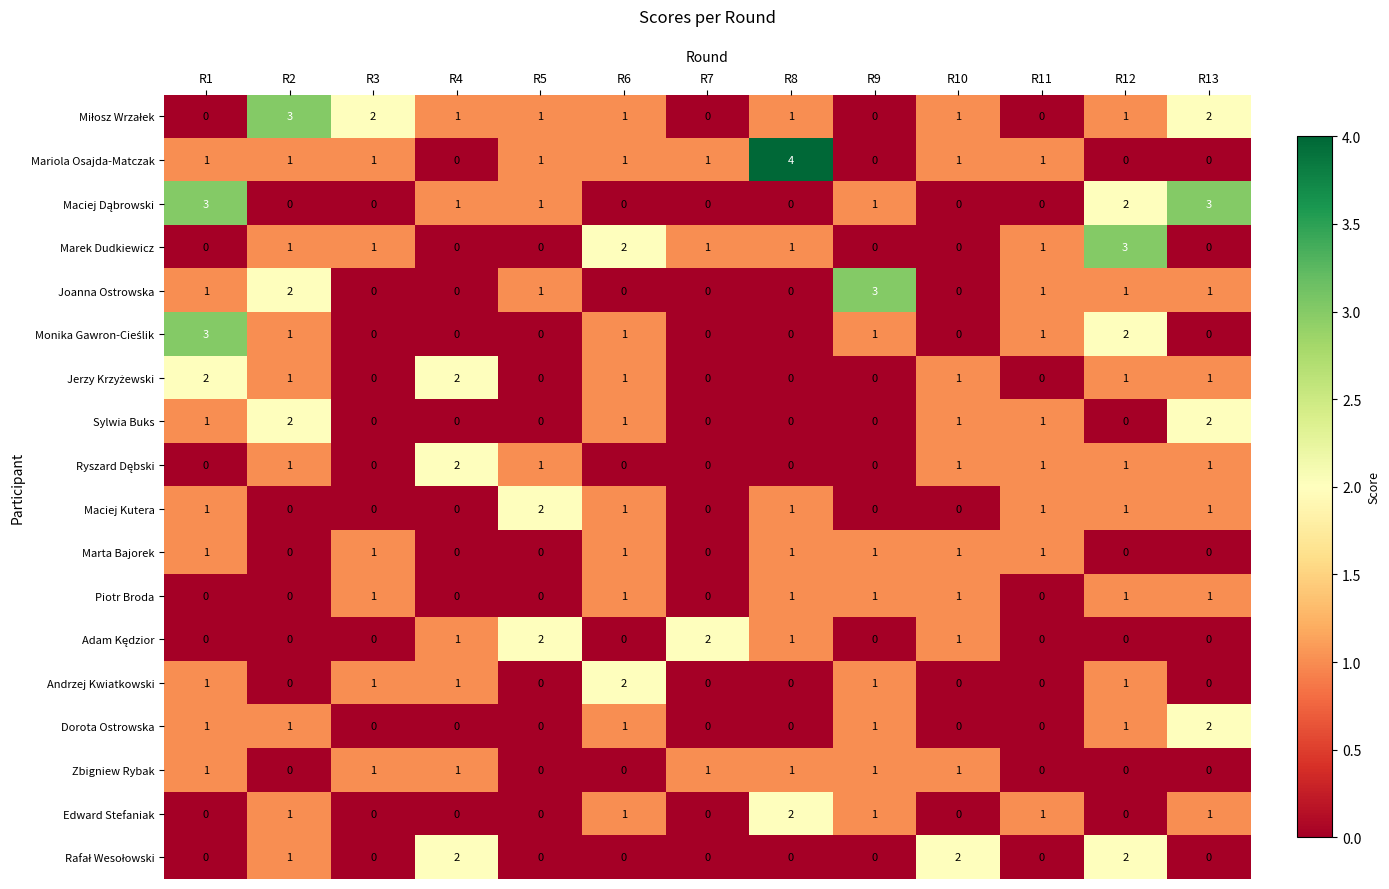

How many values in the Marek Dudkiewicz series are below 1?

6